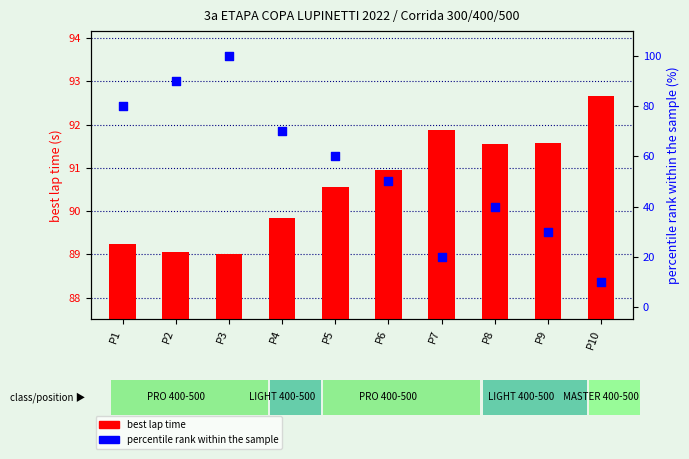

Which series has the largest total across all categories?

best lap time